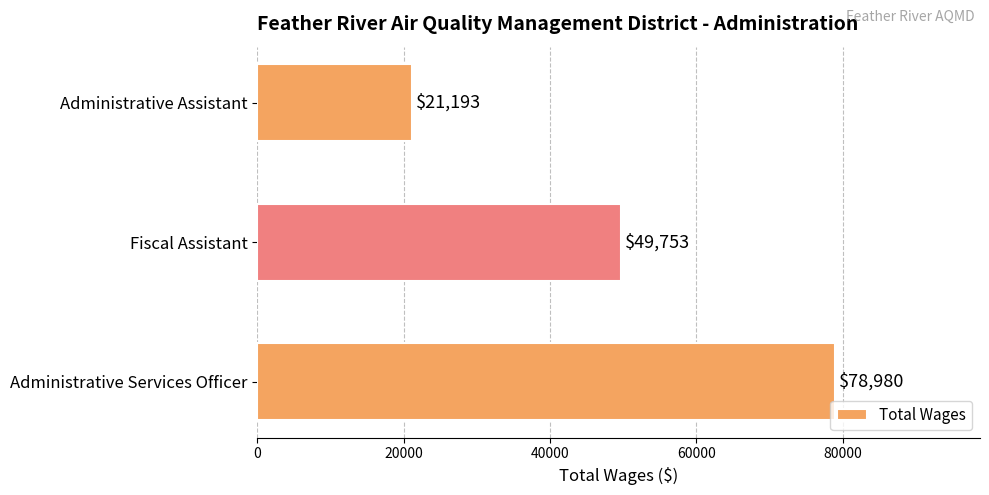

How many data points does each series have?

3